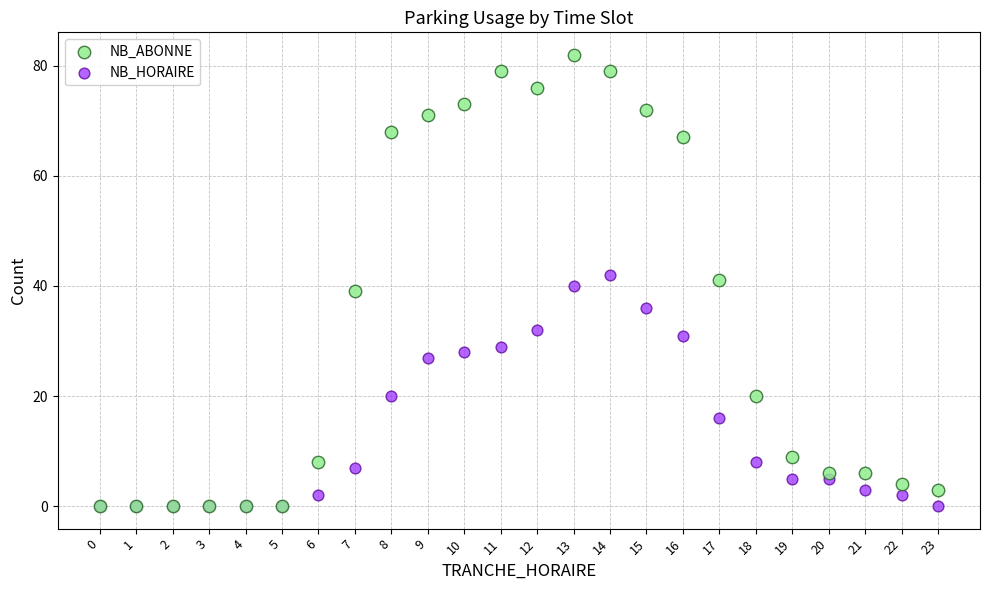

What are all the series names shown in the legend?

NB_ABONNE, NB_HORAIRE